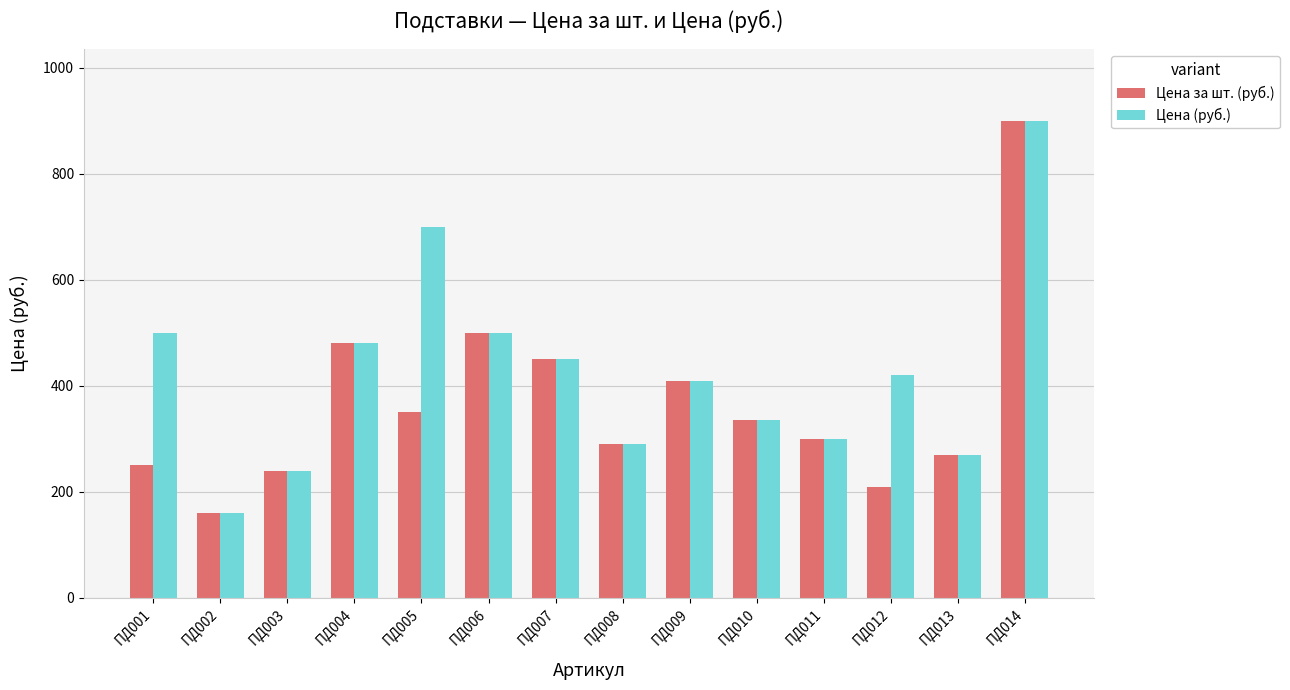

Rank the series by their average value, from highest to lowest.

Цена (руб.), Цена за шт. (руб.)